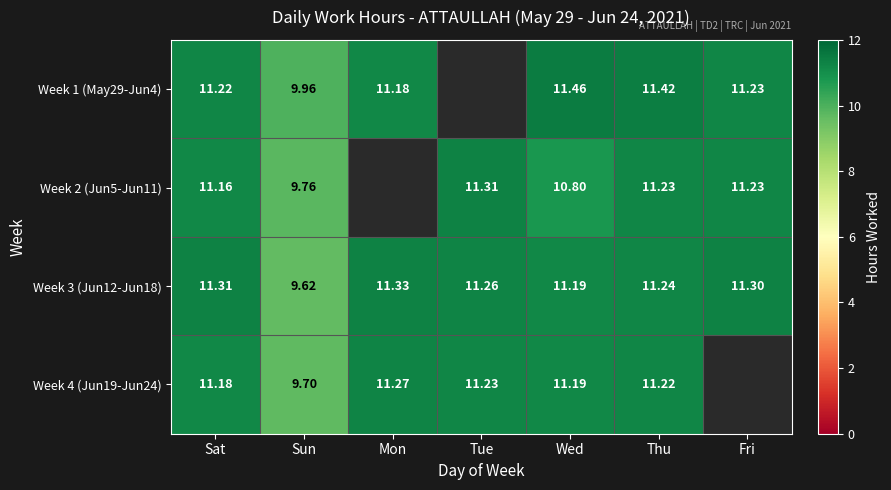

Rank the categories by Week 3 (Jun12-Jun18) value from lowest to highest.

Sun, Wed, Thu, Tue, Fri, Sat, Mon